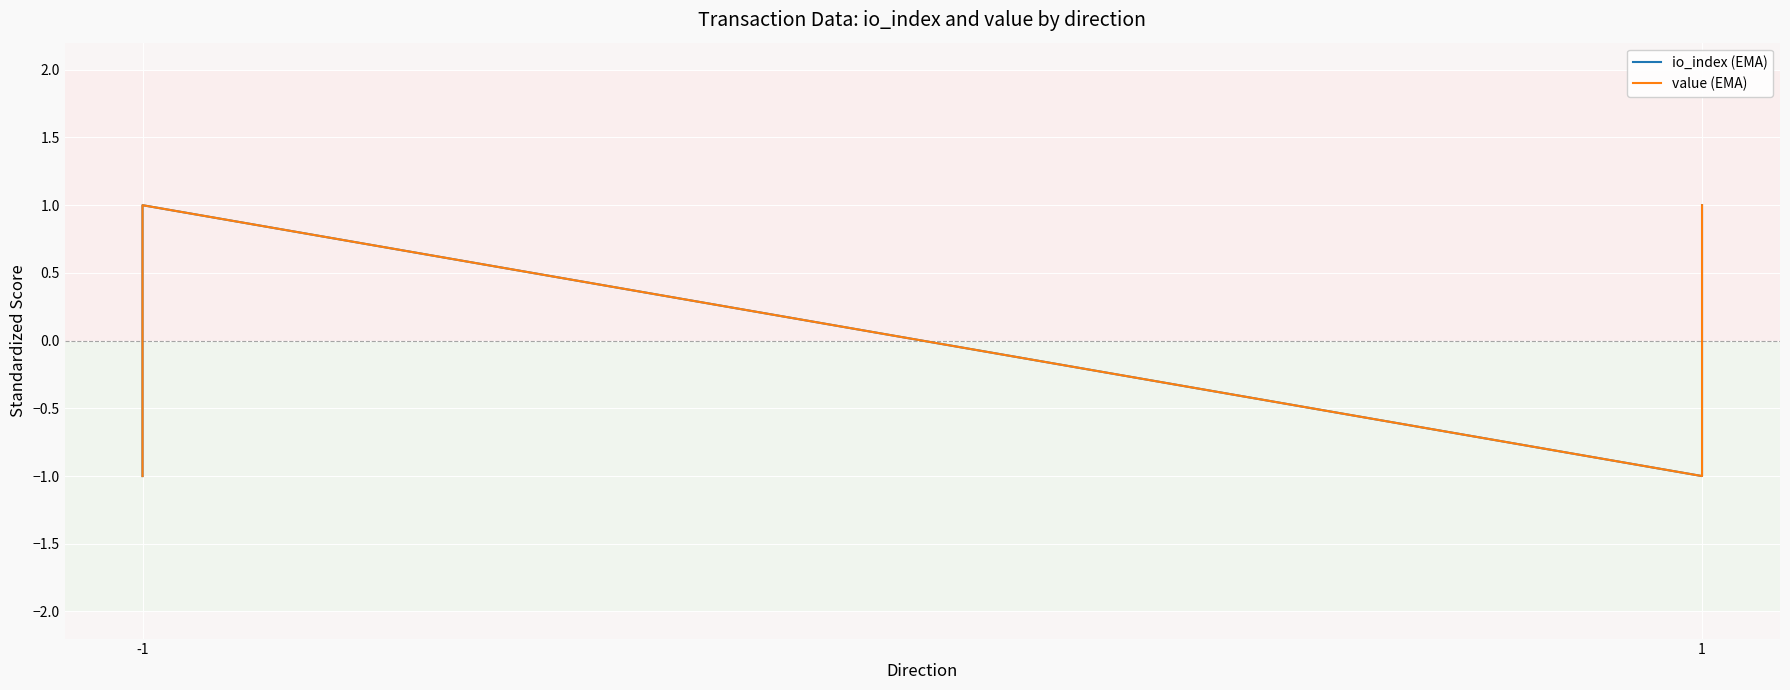

Which category has the lowest value in the io_index (EMA) series?

-1